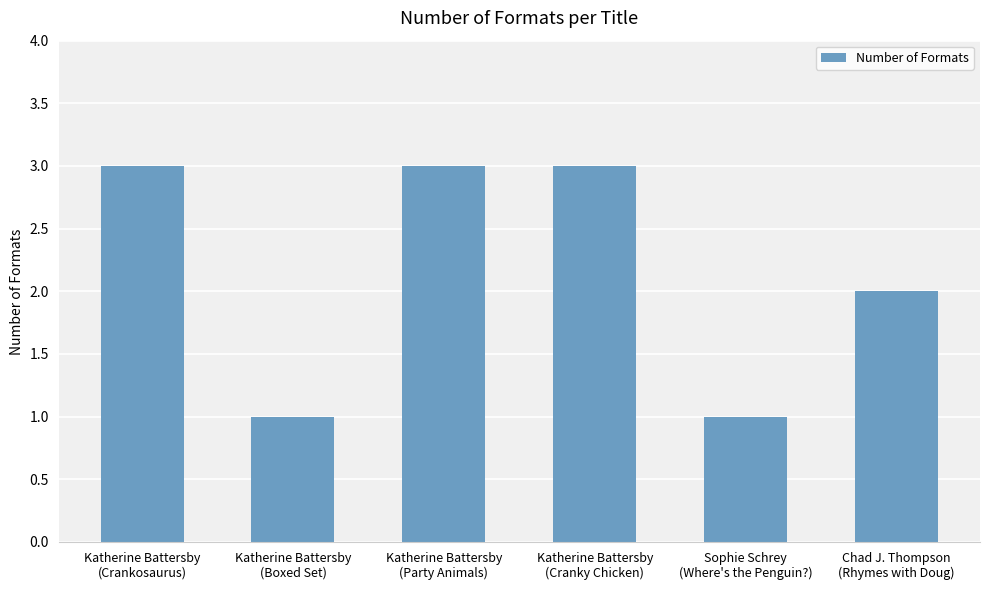

Are the bars grouped side by side (vs. stacked)?

No